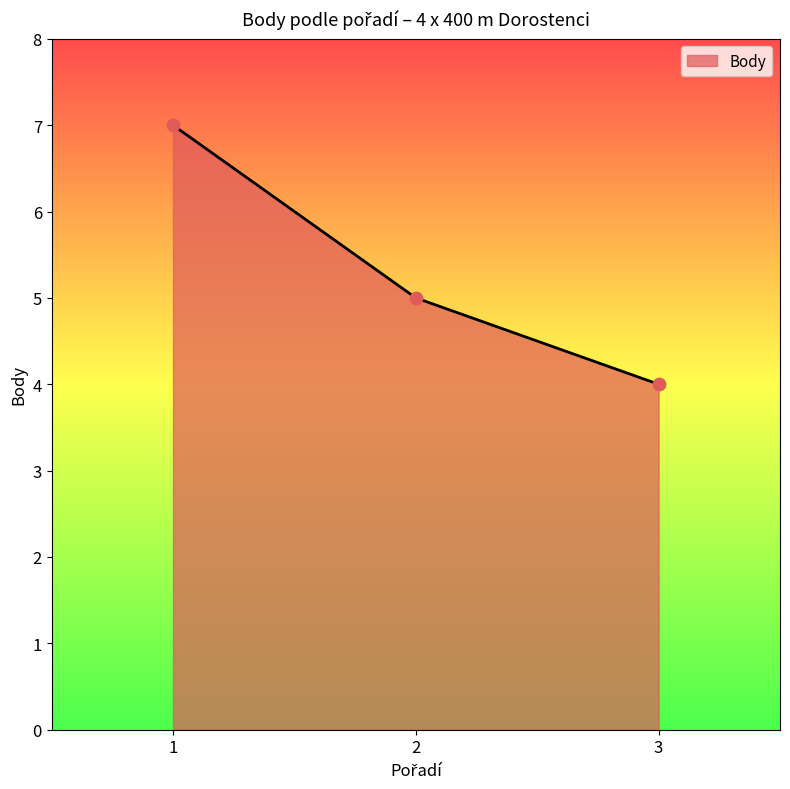

Approximately how many times larger is the value at 3 compared to 2?

0.8